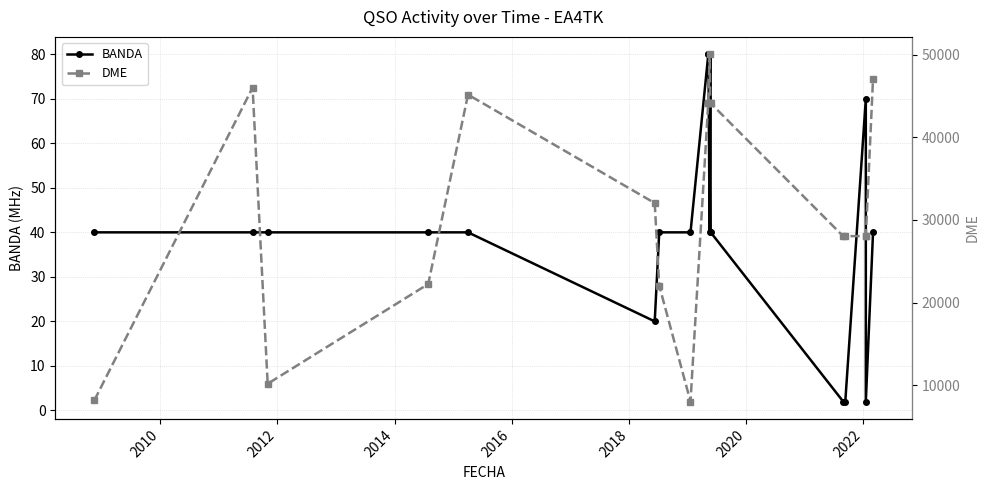

True or false: DME and BANDA cross at least once.

False